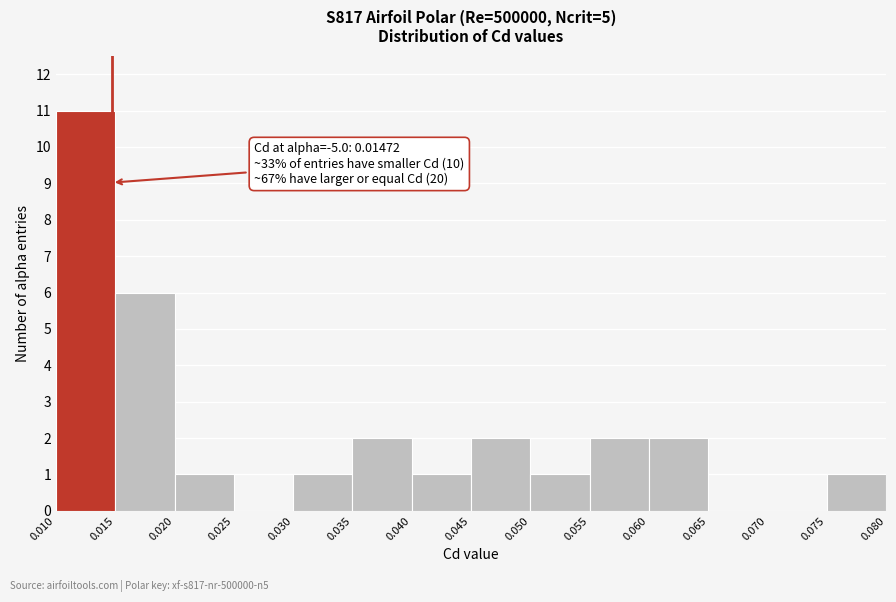

Over which range of the x-axis is the bar tallest?

0.010 to 0.015